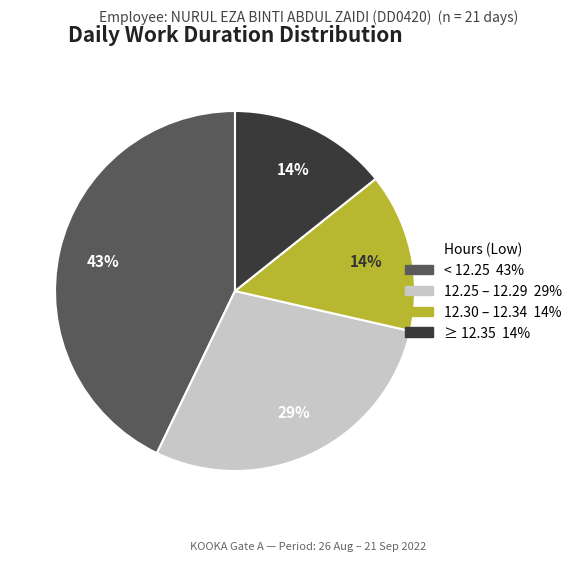

Does any single category account for the majority?

No